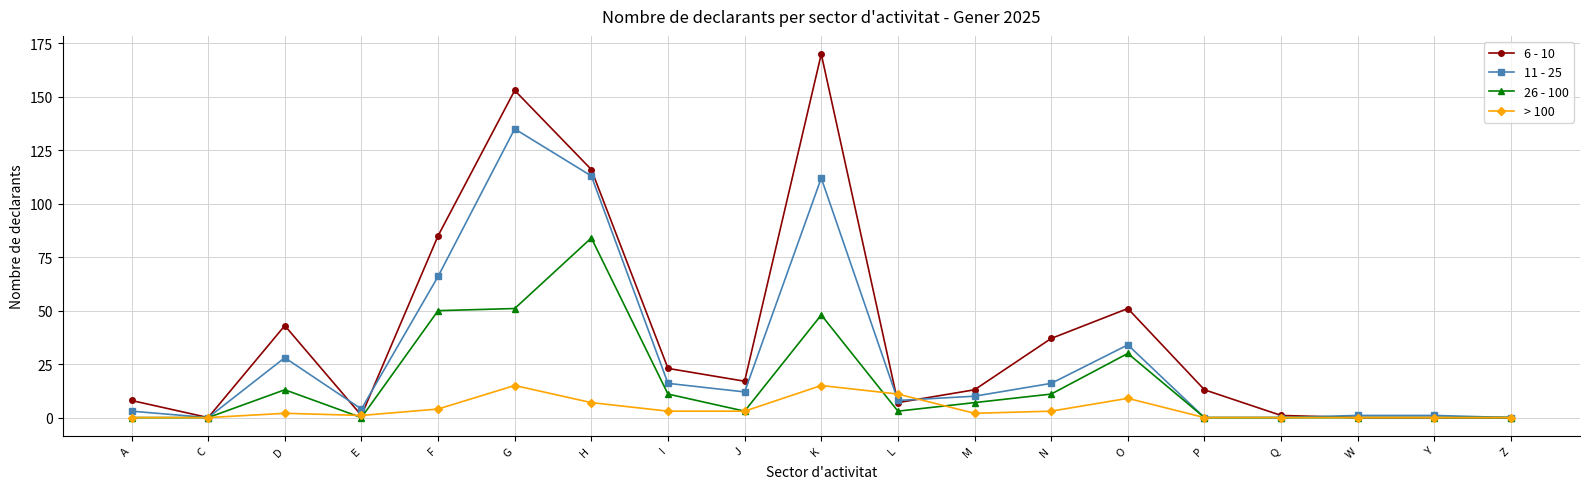

What are all the series names shown in the legend?

6 - 10, 11 - 25, 26 - 100, > 100